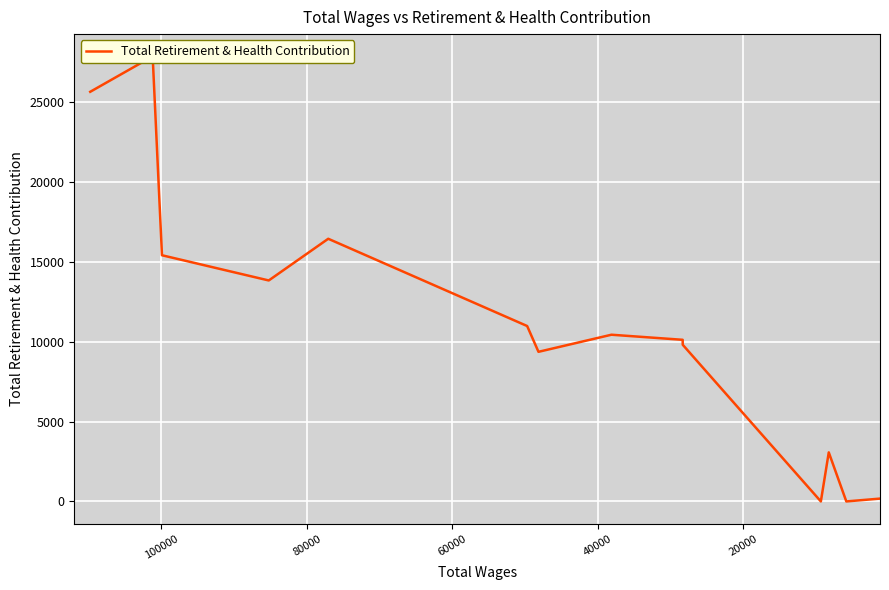

Reading left to right, what are all the values shown in this chart?

25652	27870	15416	13837	16448	10984	9369	10439	10121	9810	0	3071	0	175